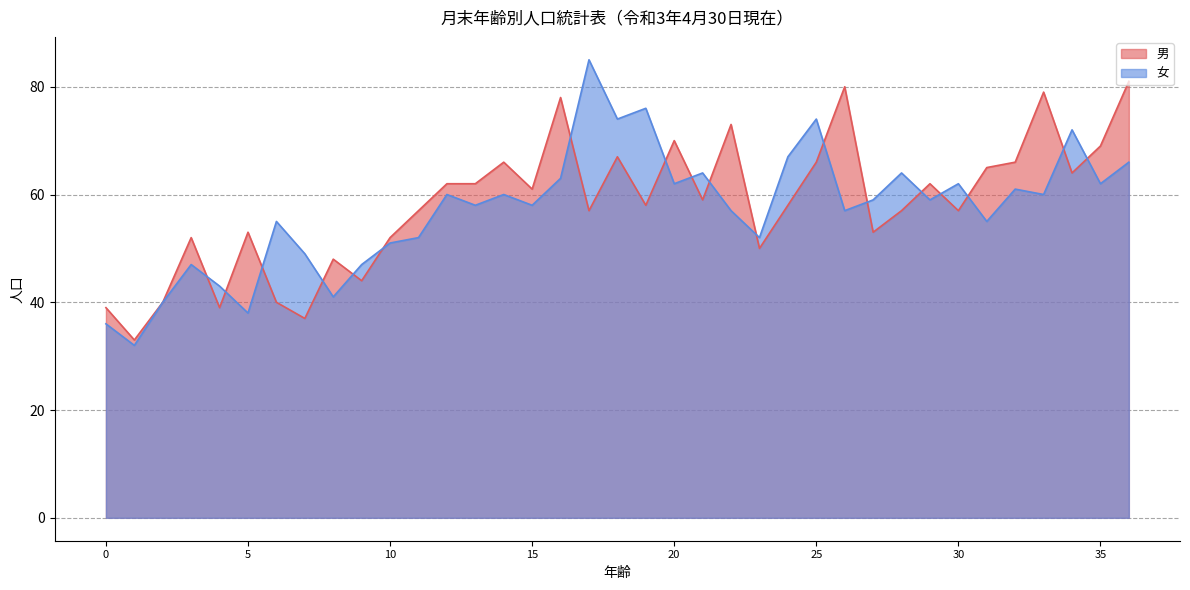

What is the sum of all 女 values?

2118